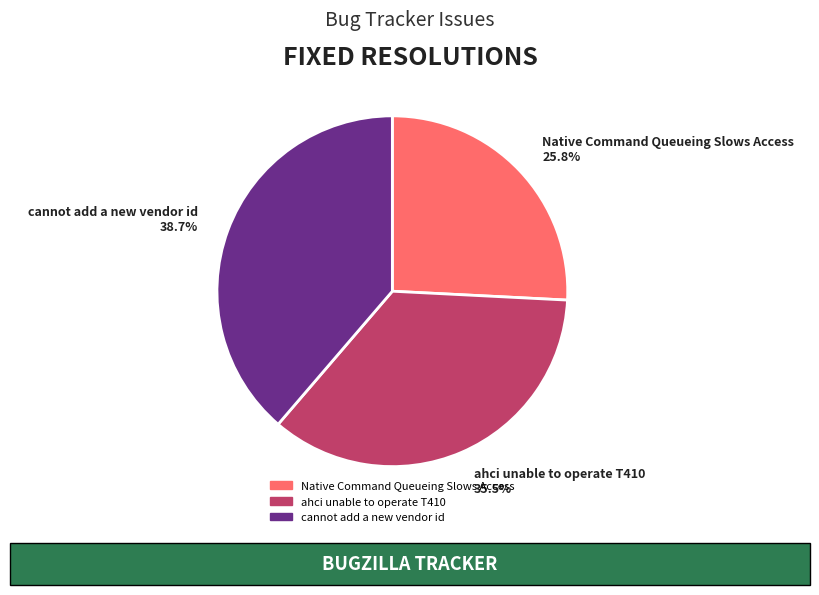

What percentage is the Native Command Queueing Slows Access slice, to the nearest percent?

26%